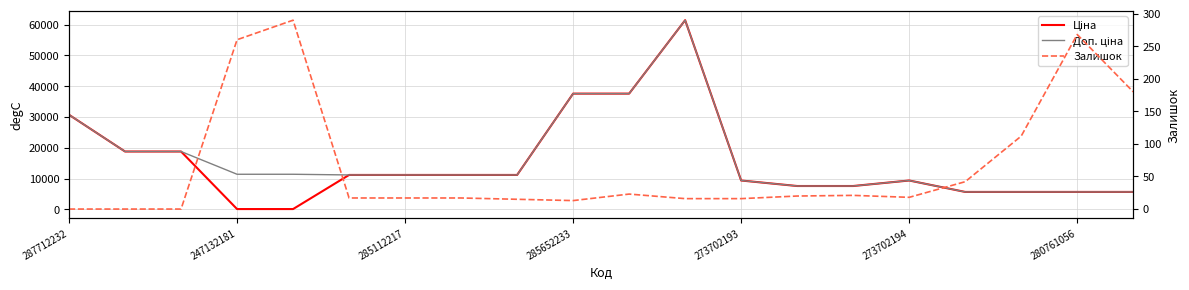

True or false: Залишок has more than 0 interior local peaks.

True